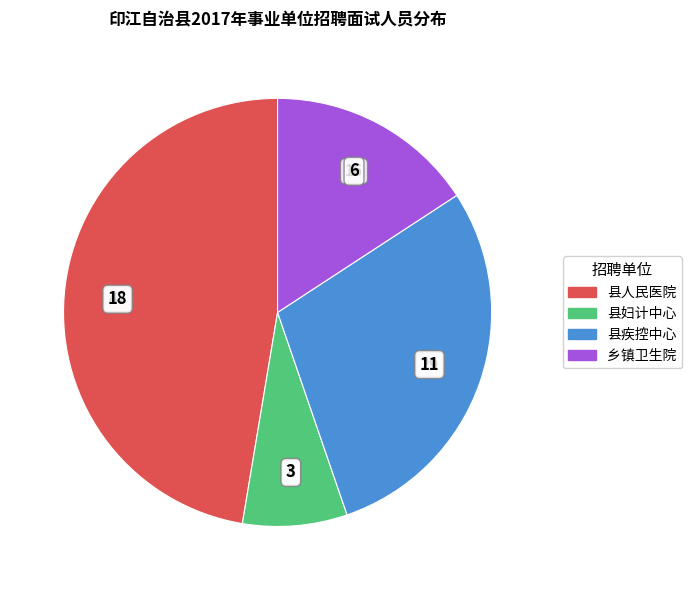

Between 县人民医院 and 县疾控中心, which is larger?

县人民医院